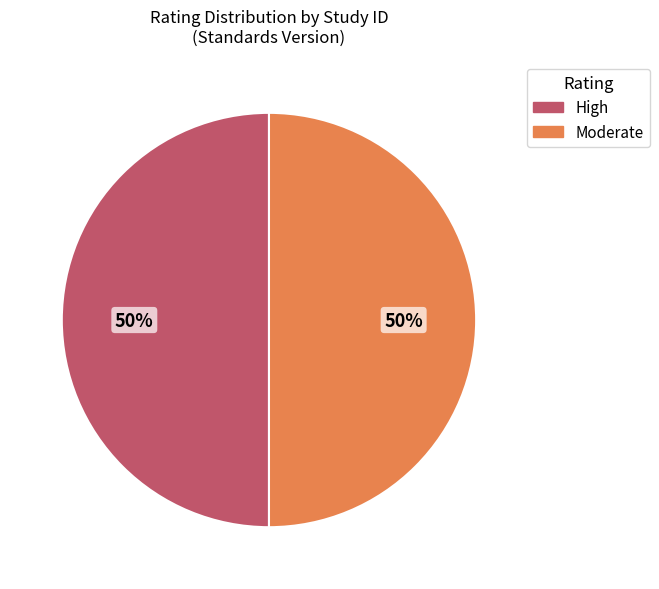

How many slices are in this pie chart?

2